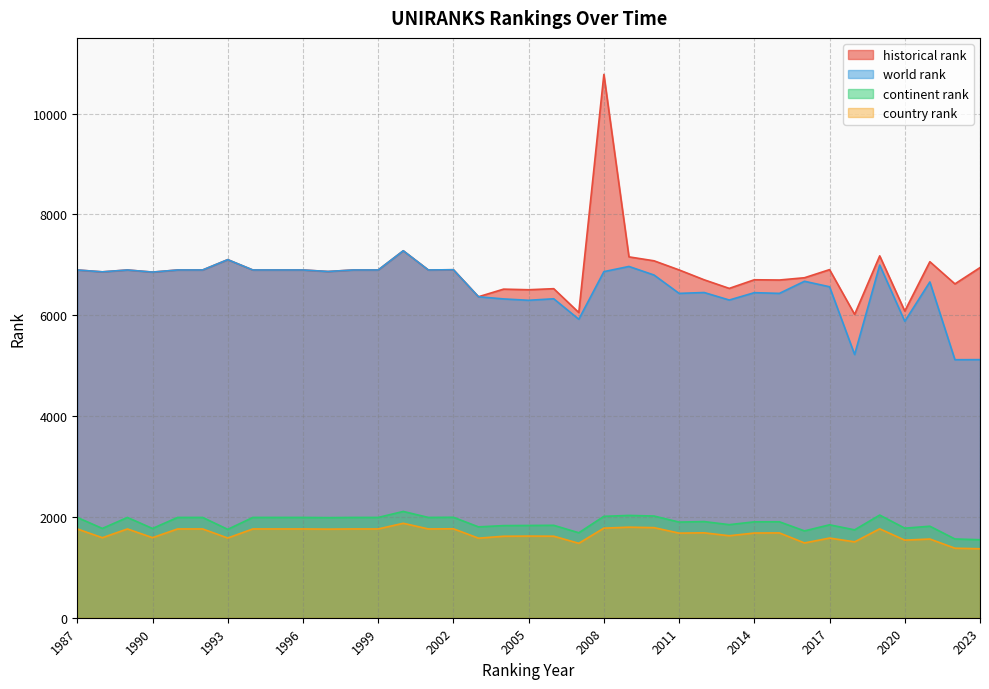

What is the value of the historical rank point at the 29th from the left?

6698